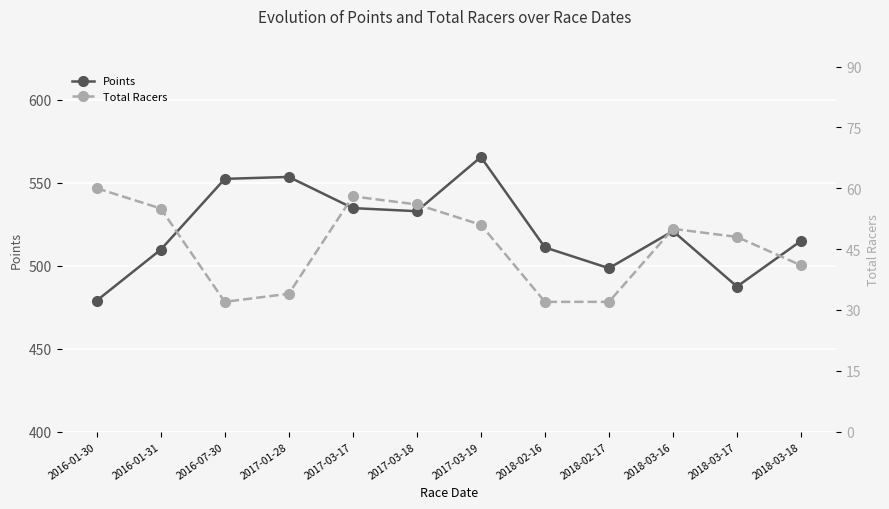

What is the average value of the Points series?

521.7